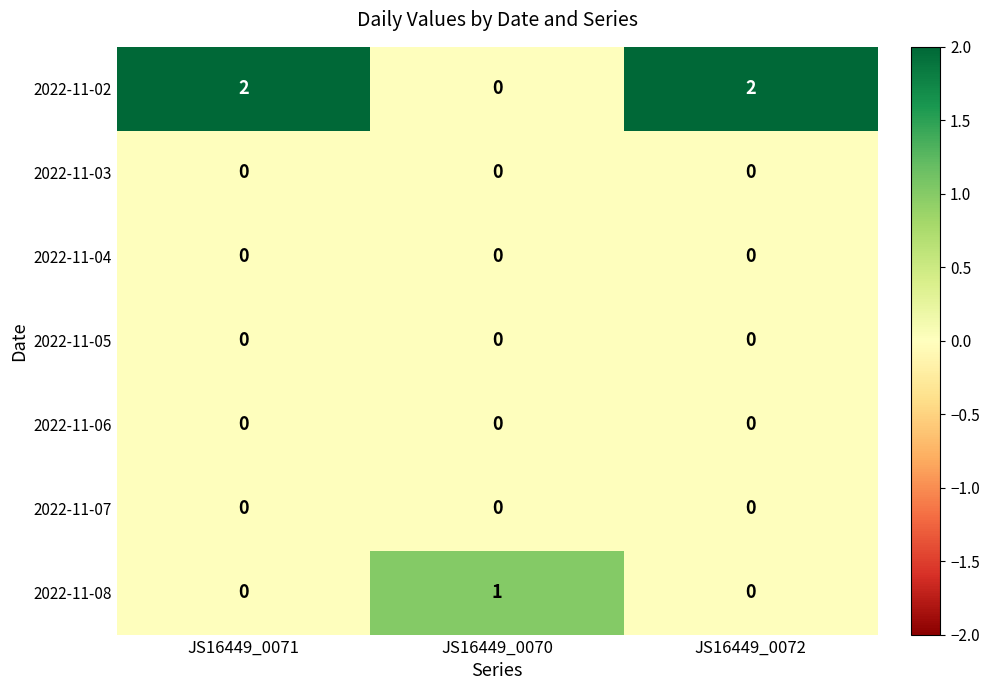

Which series has the largest range (max minus min)?

2022-11-02